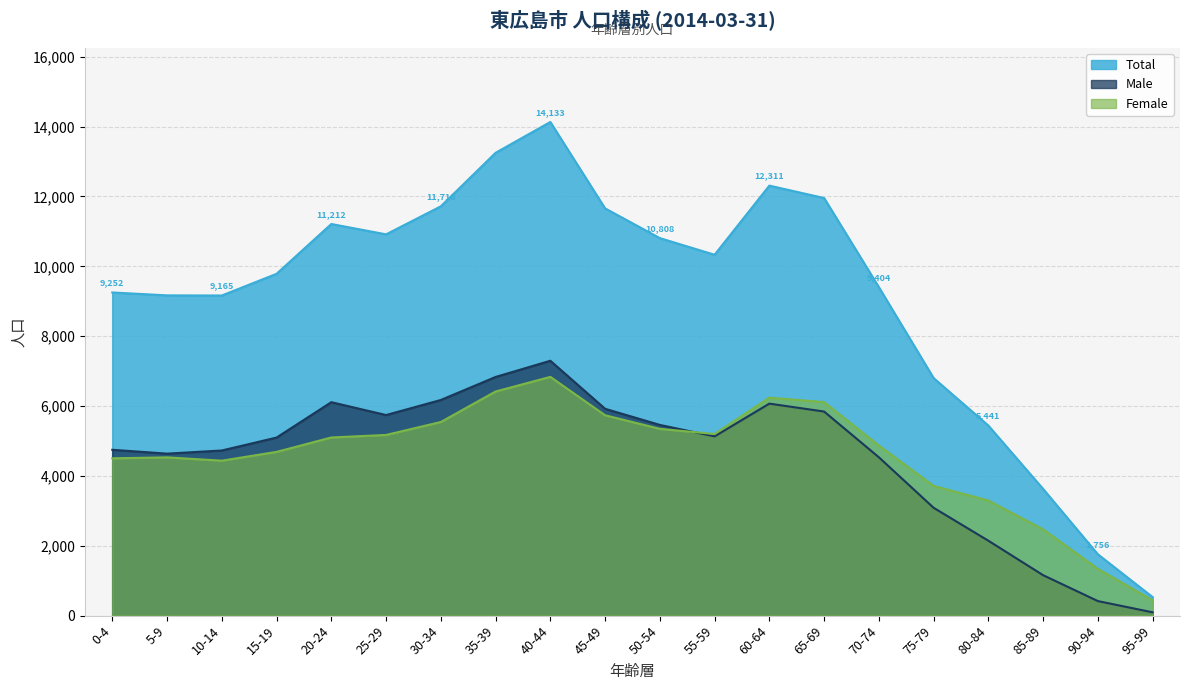

What is the value of the Female point at the 4th from the left?

4688